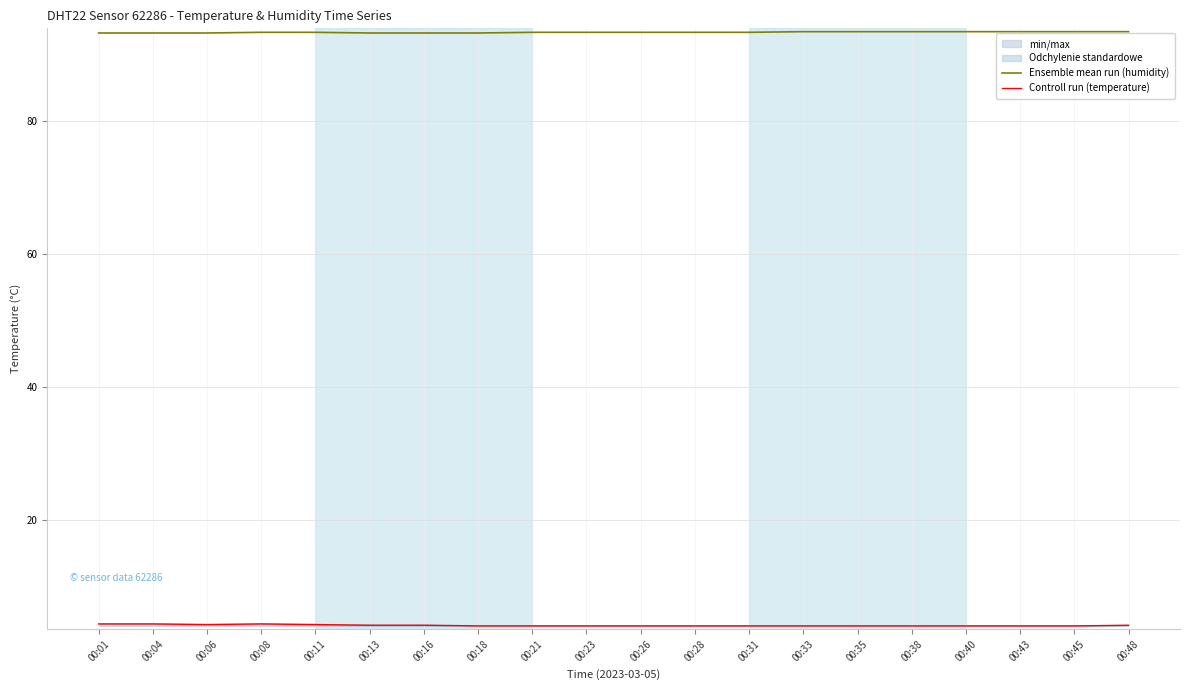

What is the sum of the Controll run (temperature) values at 00:23 and 00:28?

8.0